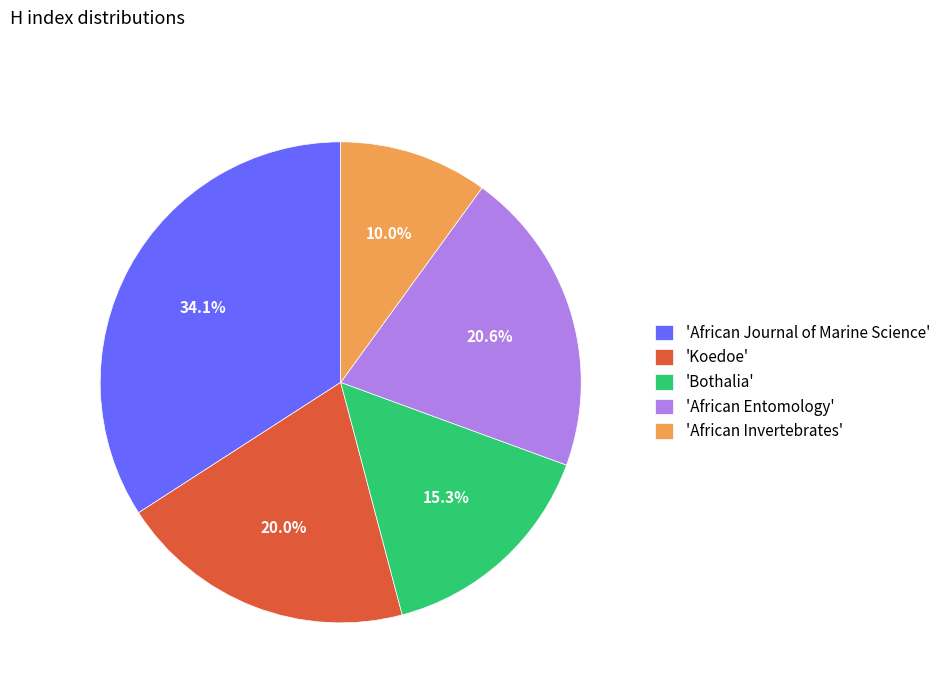

Combined, what portion of the pie is 'Bothalia' and 'African Journal of Marine Science'?

49.4%